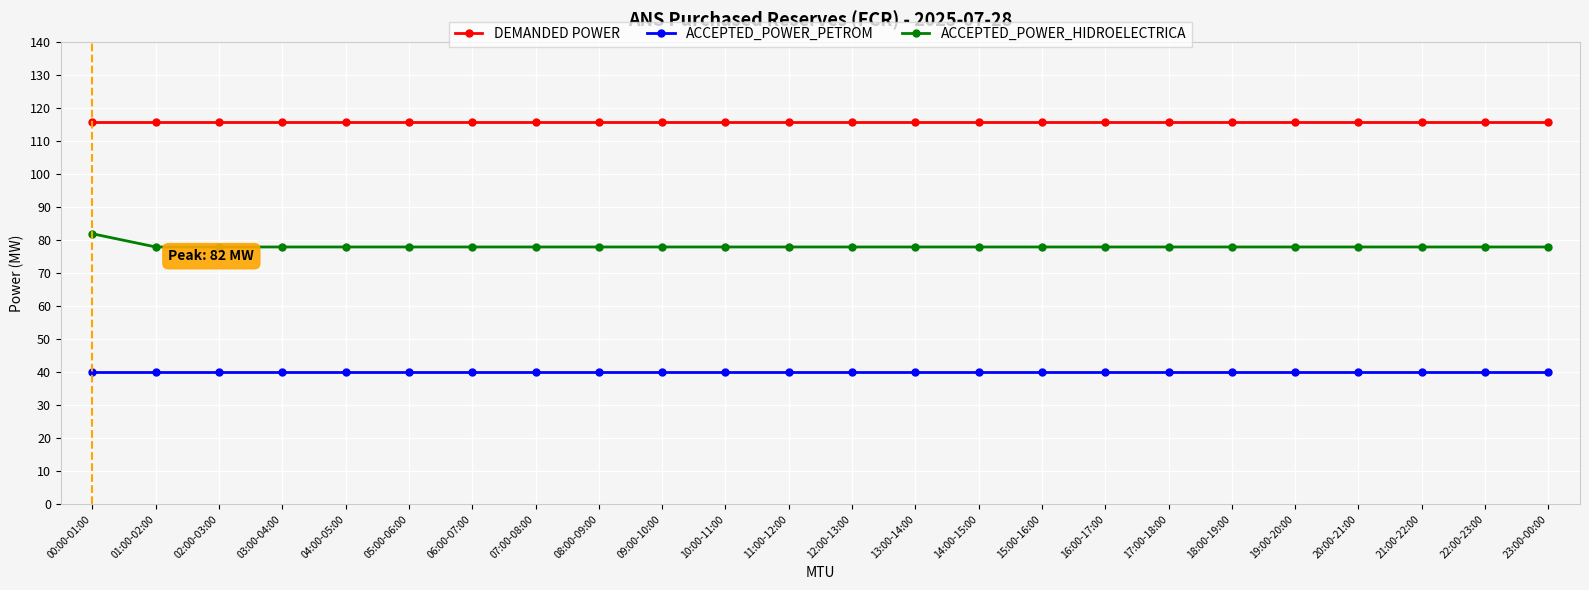

True or false: ACCEPTED_POWER_HIDROELECTRICA and DEMANDED POWER intersect in this chart.

False